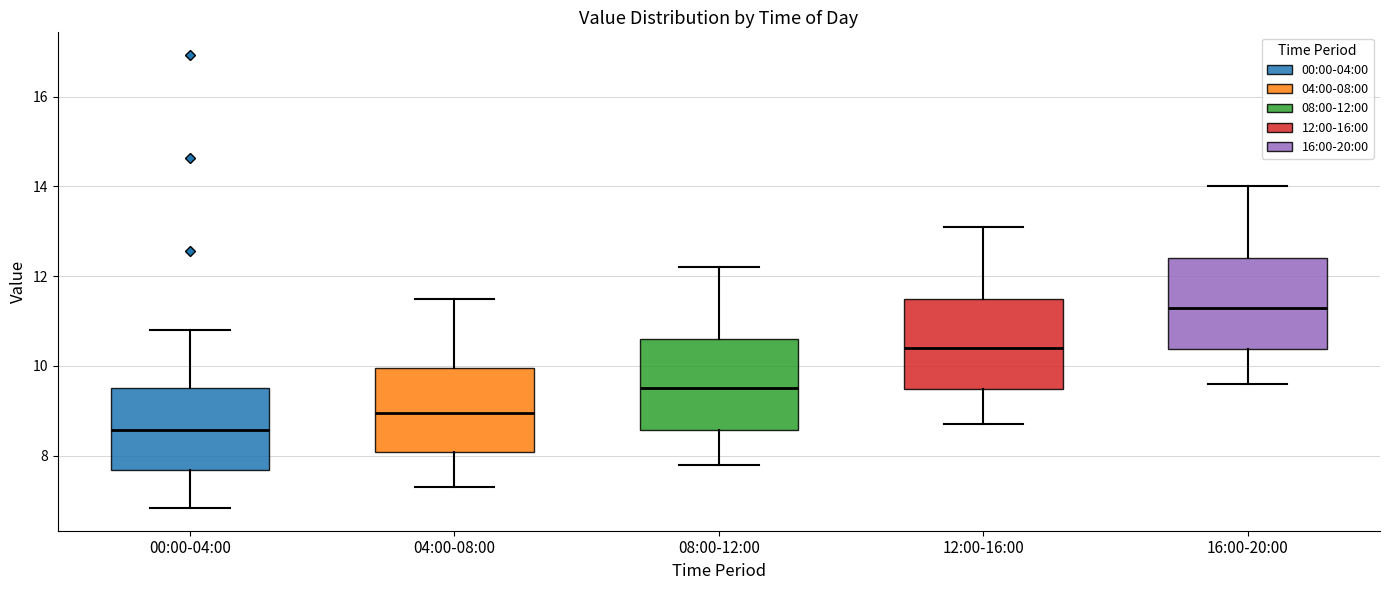

Where does the upper whisker of the box for 00:00-04:00 end on the y-axis? The values are not printed on the chart, so give them approximately, as read against the axis.

10.8